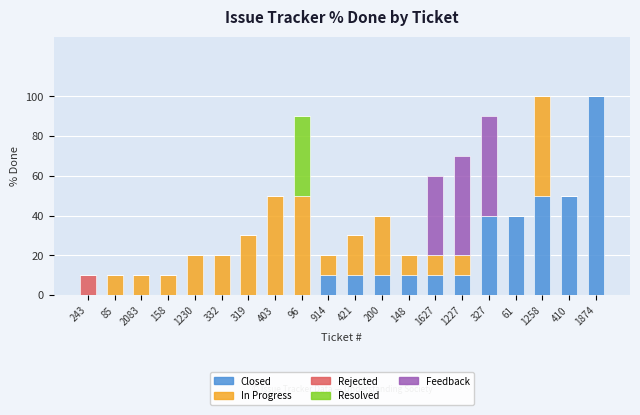

What is the difference between the Closed values at 158 and 327?

40